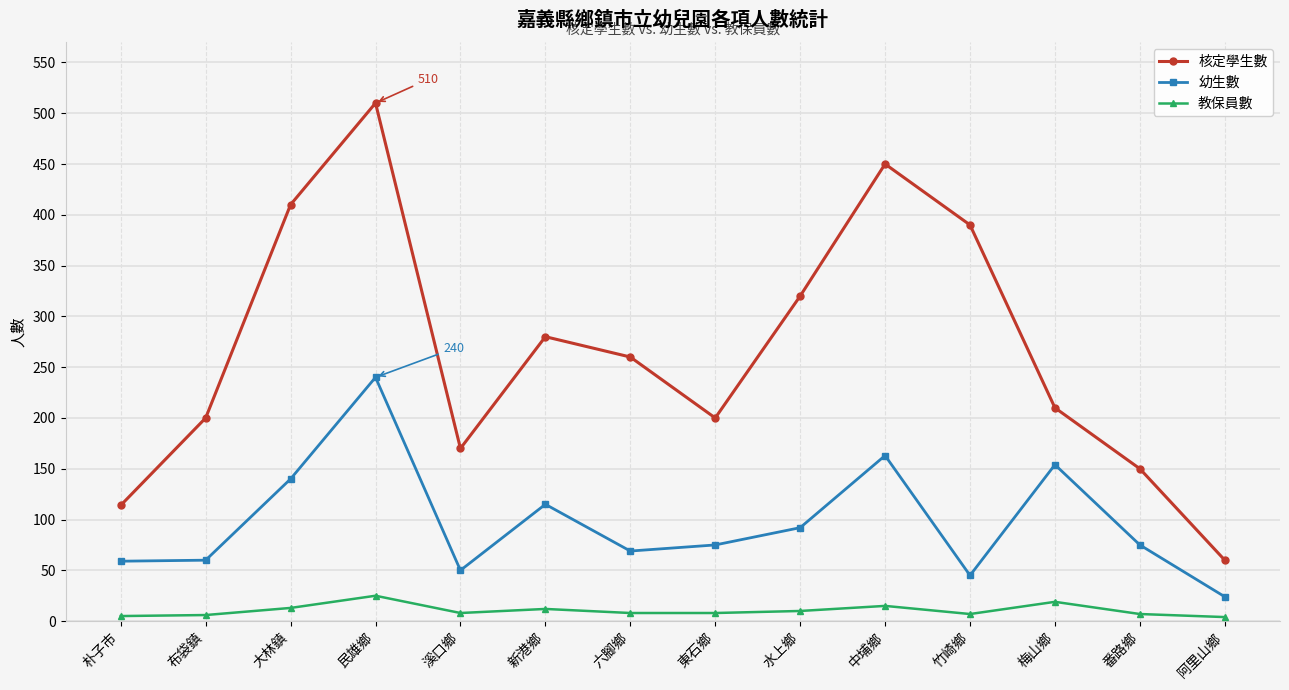

What position from the right is 大林鎮?

12